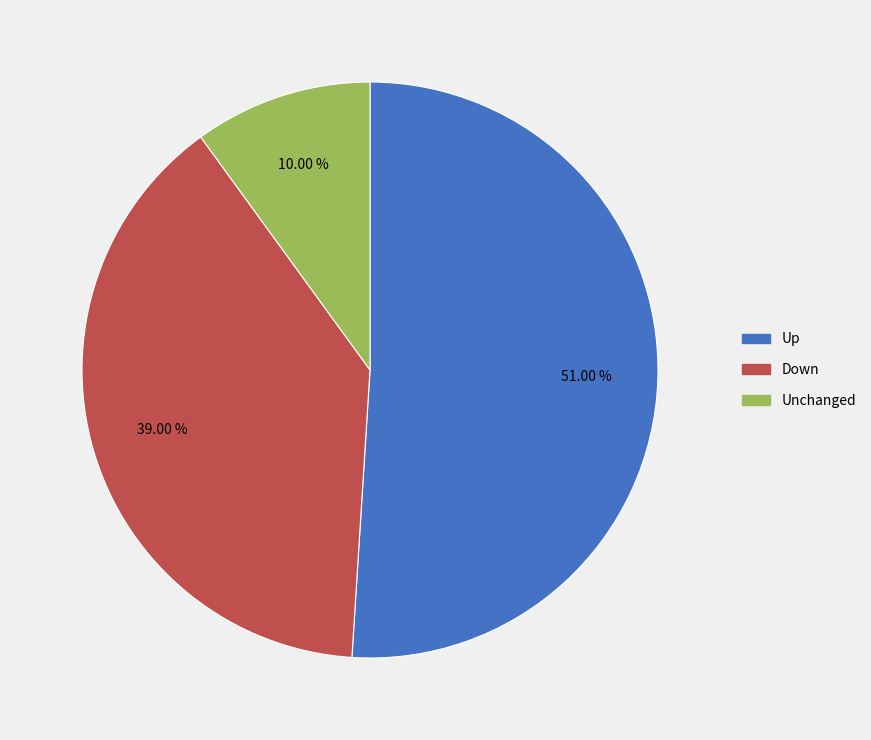

How many segments does this pie chart have?

3